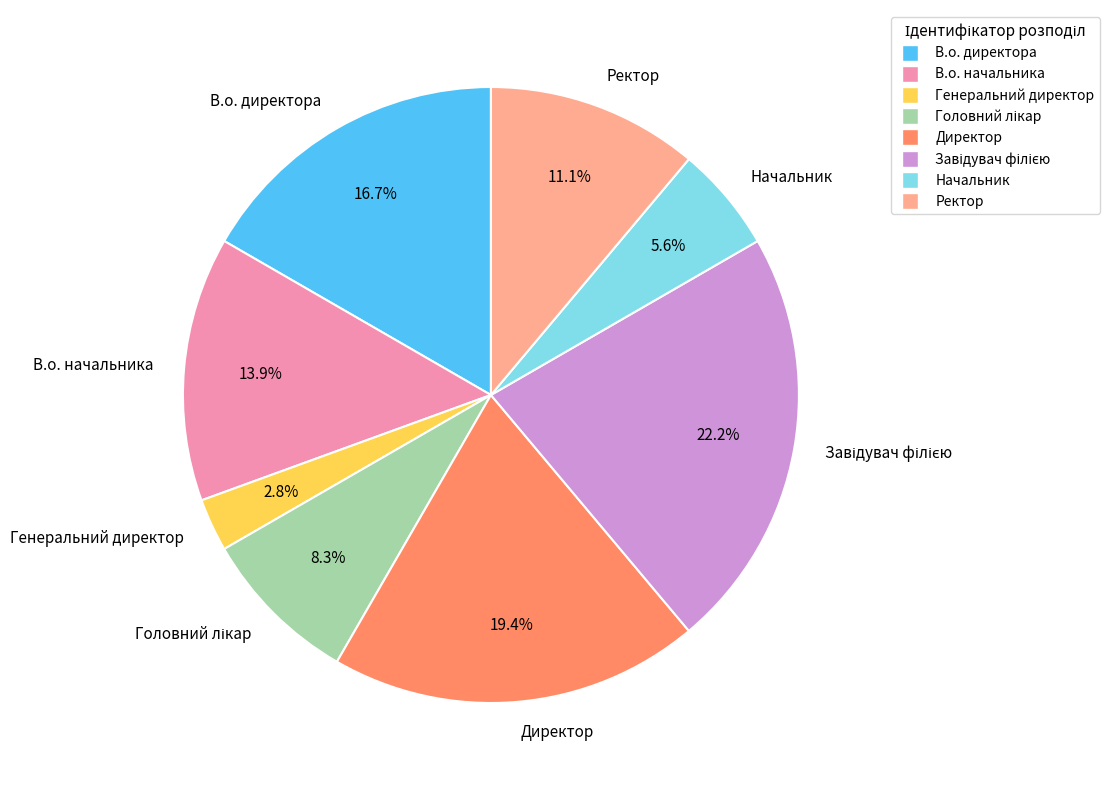

Approximately how many times larger is the value at Ректор compared to Генеральний директор?

4.0